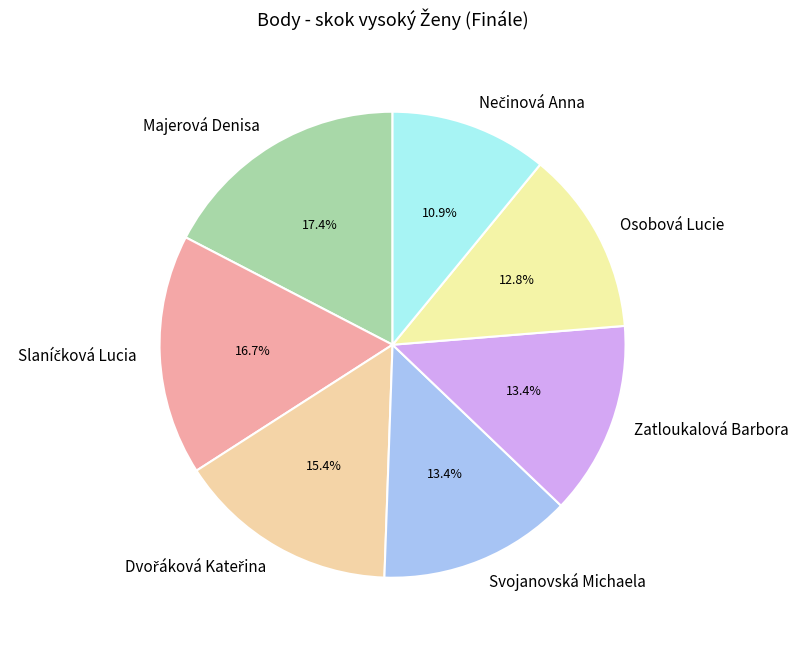

Approximately how many times larger is the value at Svojanovská Michaela compared to Majerová Denisa?

0.8